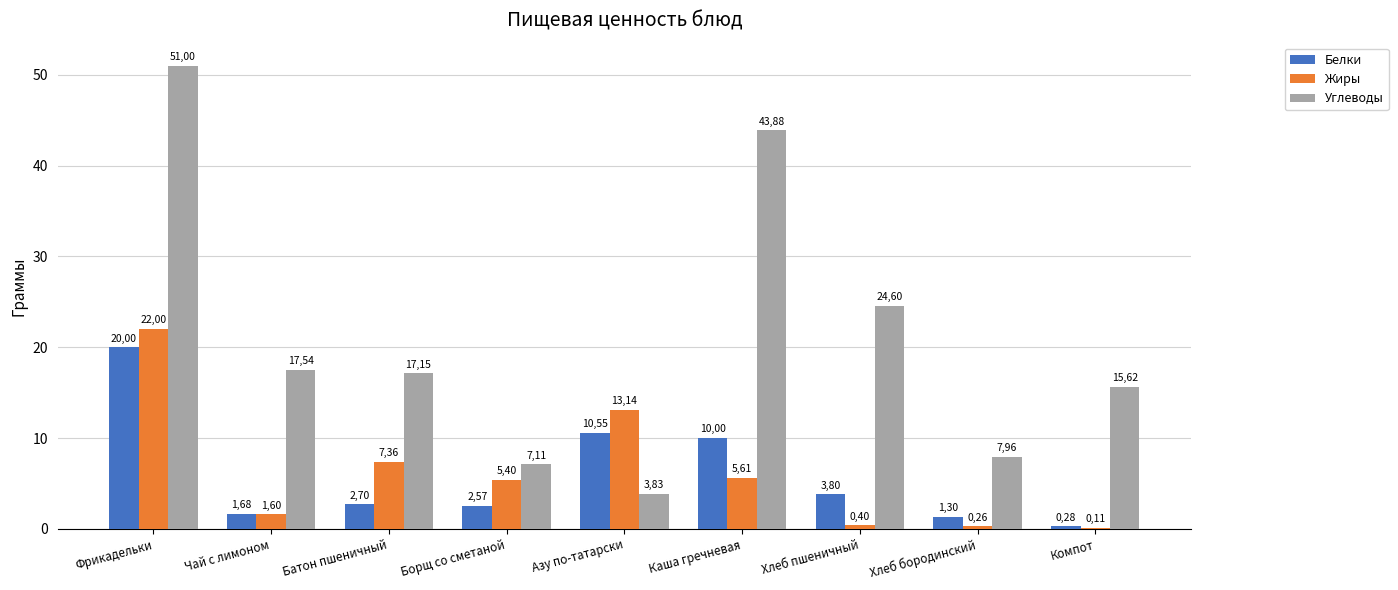

Which series has the largest total across all categories?

Углеводы